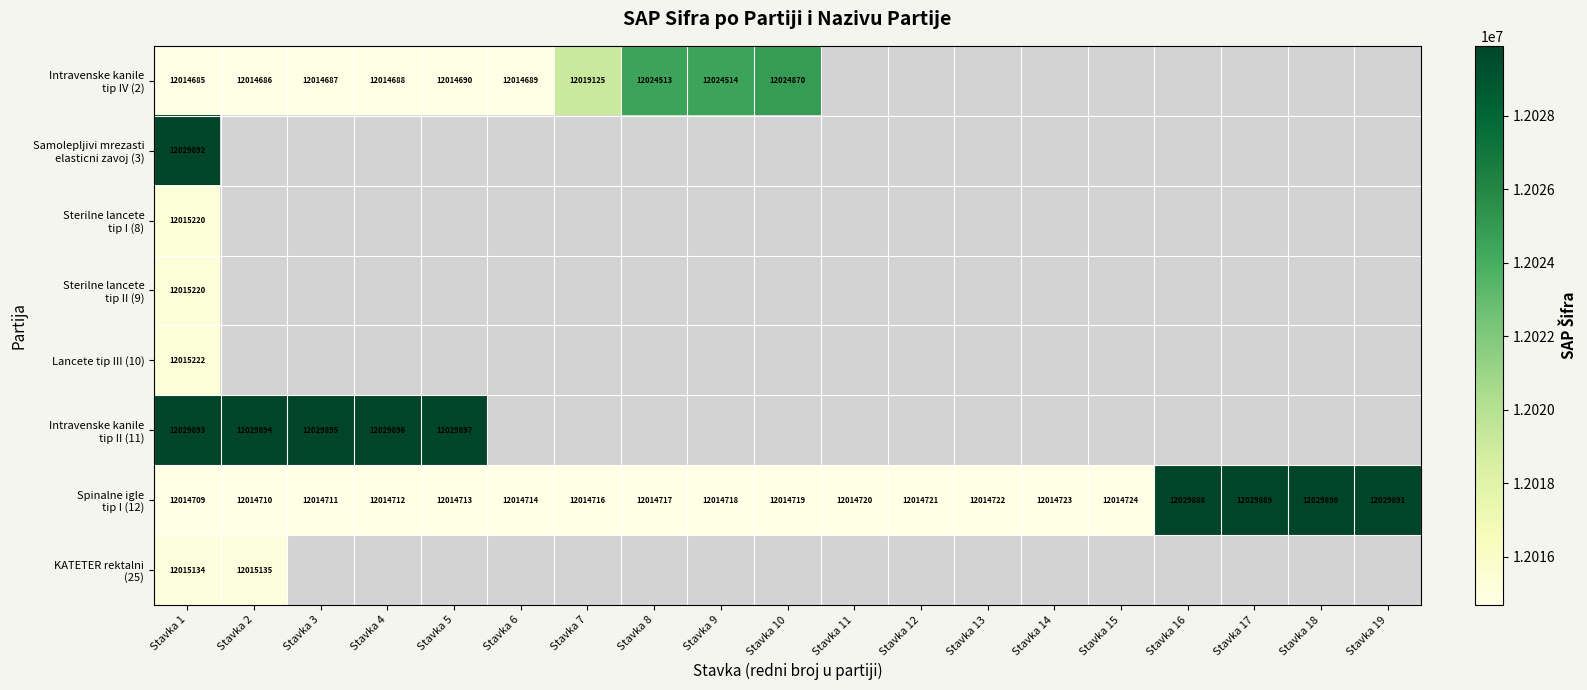

Which category has the lowest value in the Samolepljivi mrezasti elasticni zavoj (3) series?

Stavka 1